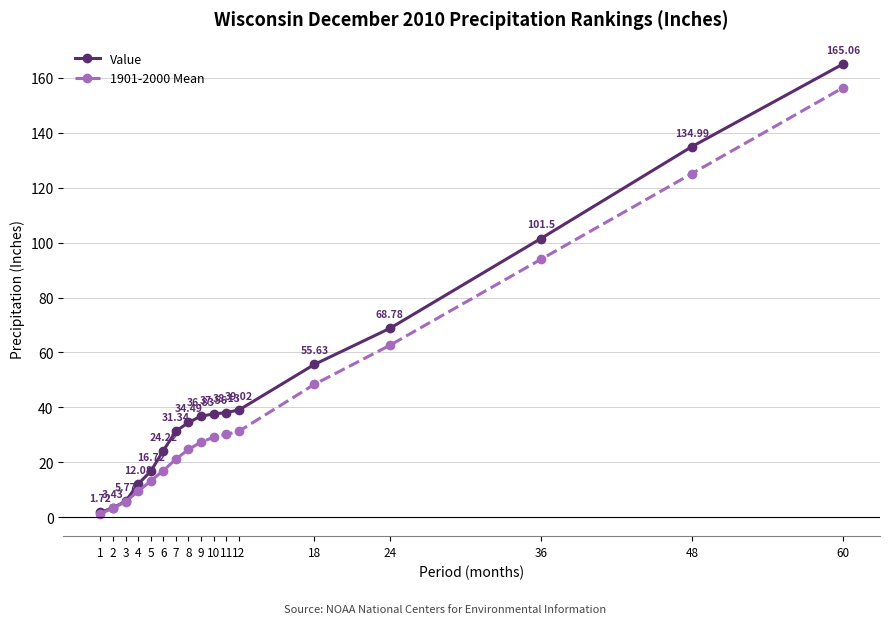

Which label corresponds to the largest value in the chart?

60